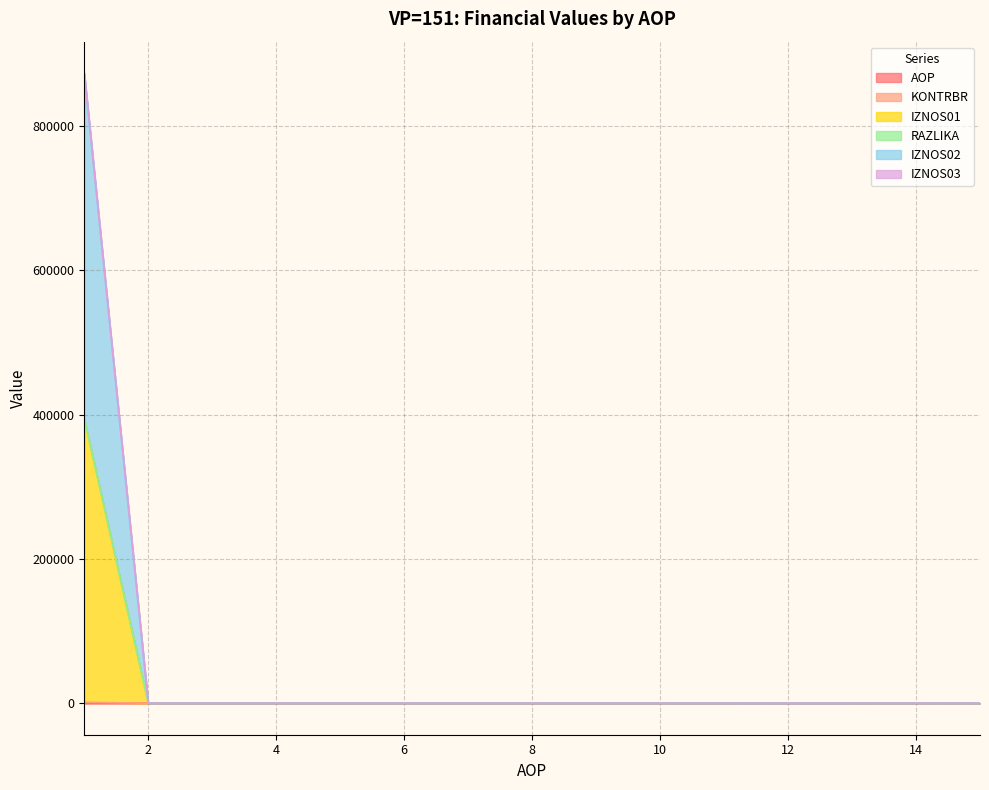

True or false: IZNOS01 has a value of 2.0 at 2.

True